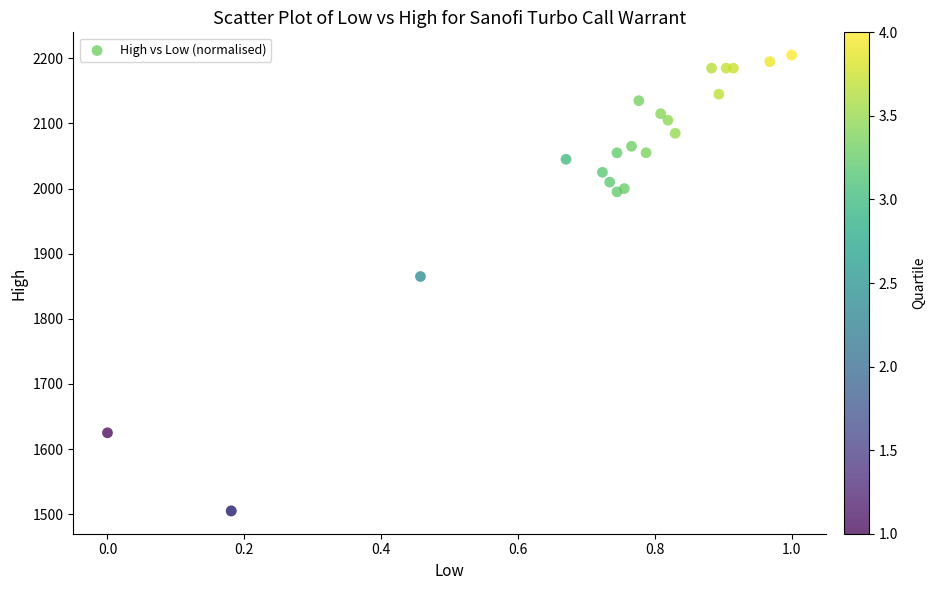

What Y value in the scatter plot is closest to 1855?

1865